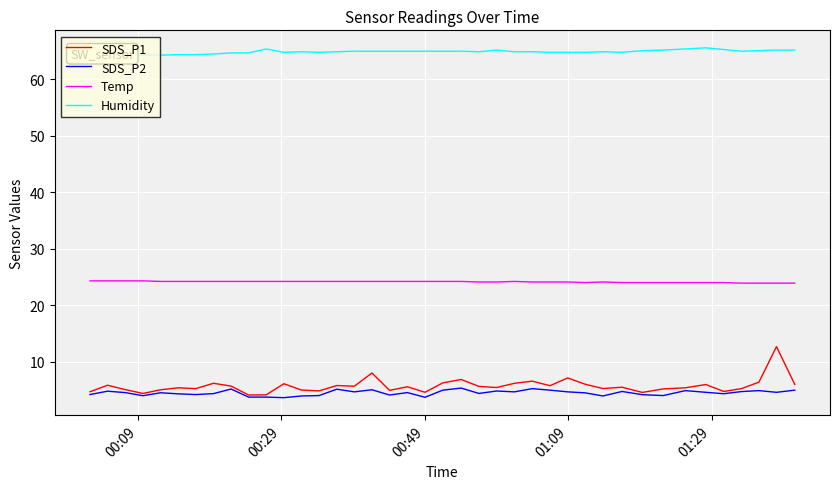

What is the minimum value for SDS_P1?

4.1